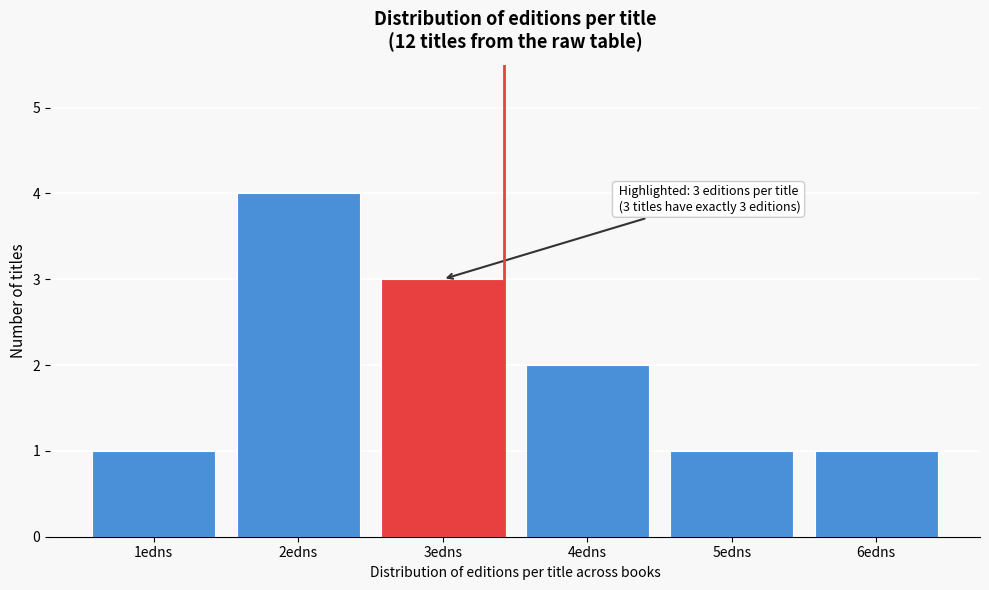

Reading left to right, extract all data points from this chart.

1	4	3	2	1	1